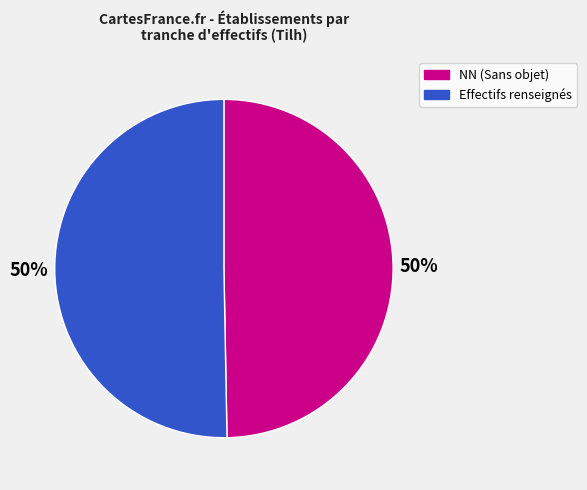

To the nearest percent, what is the average slice percentage?

50%